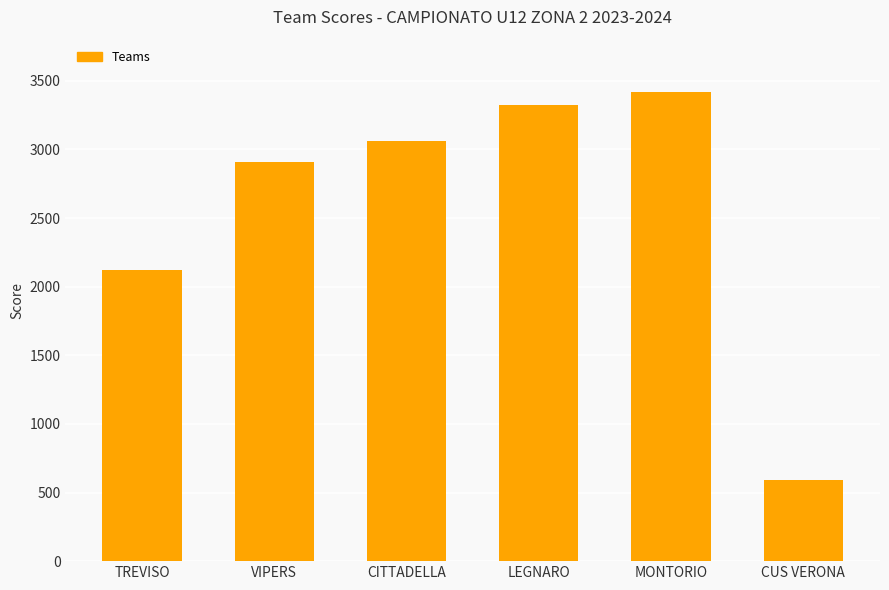

Which label corresponds to the smallest value in the chart?

CUS VERONA